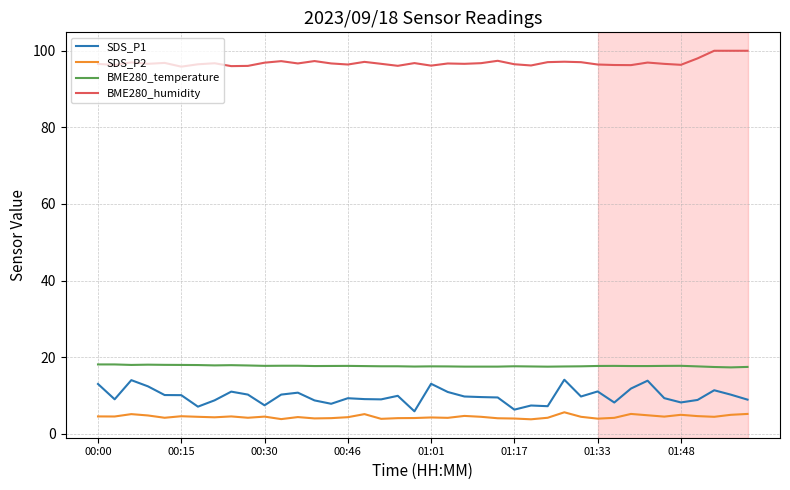

Which series has the largest total across all categories?

BME280_humidity